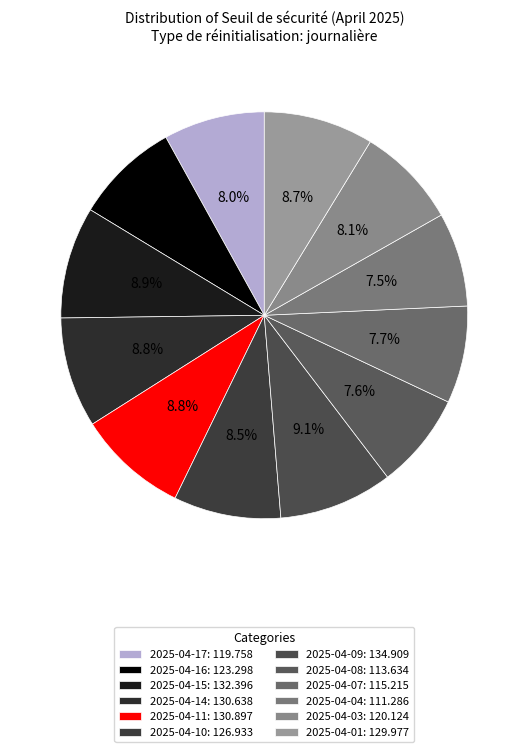

How many slices are in this pie chart?

12